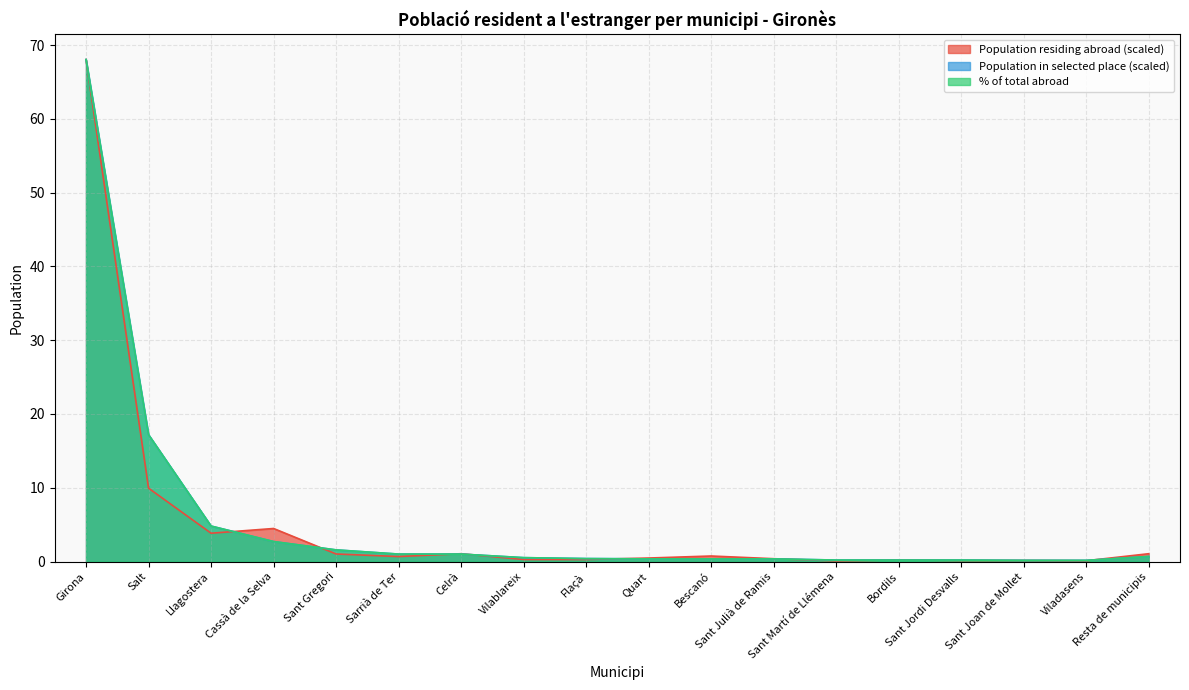

At which category is the sum across all series the highest?

Girona